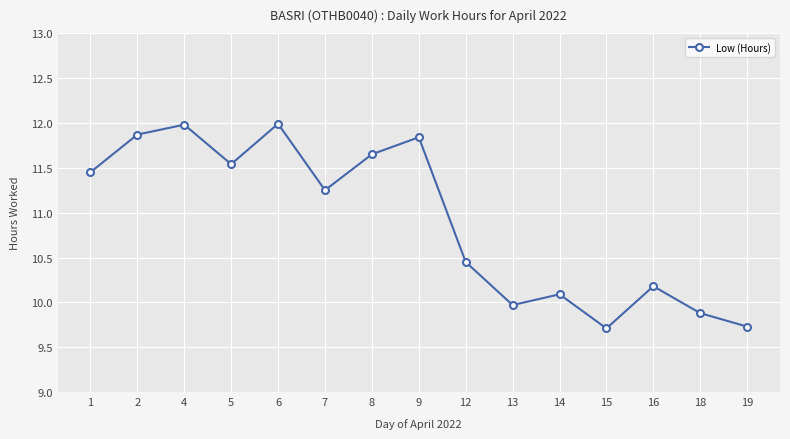

How many values are between 9 and 11?

7